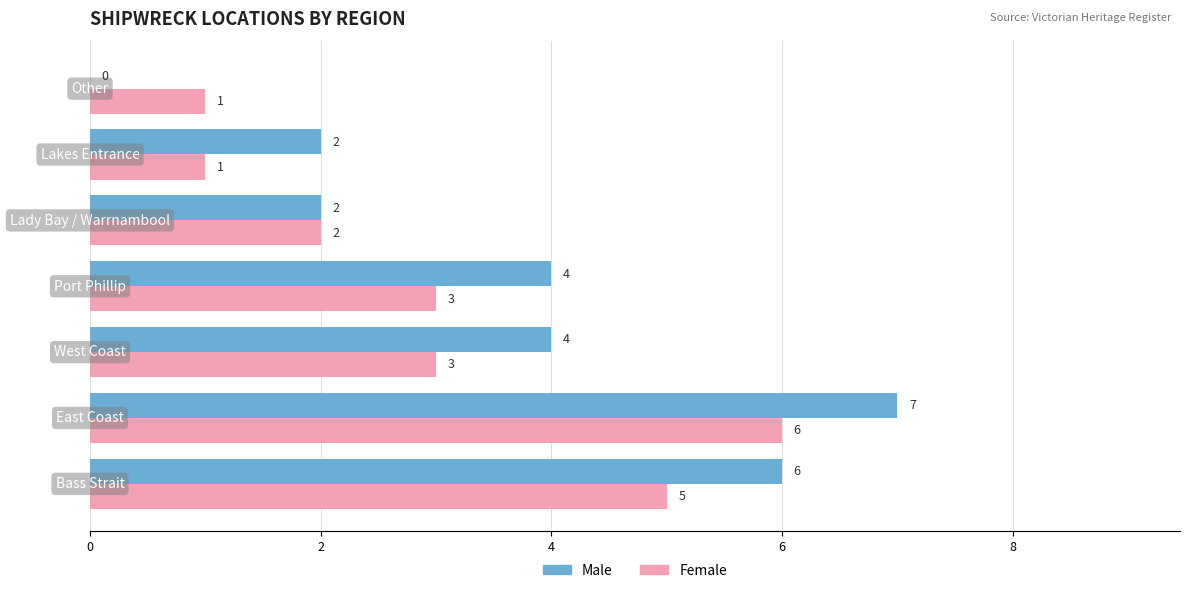

How many categories are shown in the chart?

7